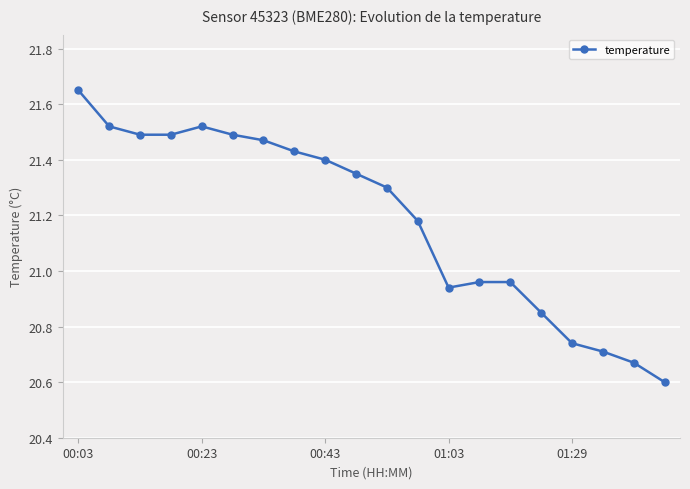

How many values are below 21?

8